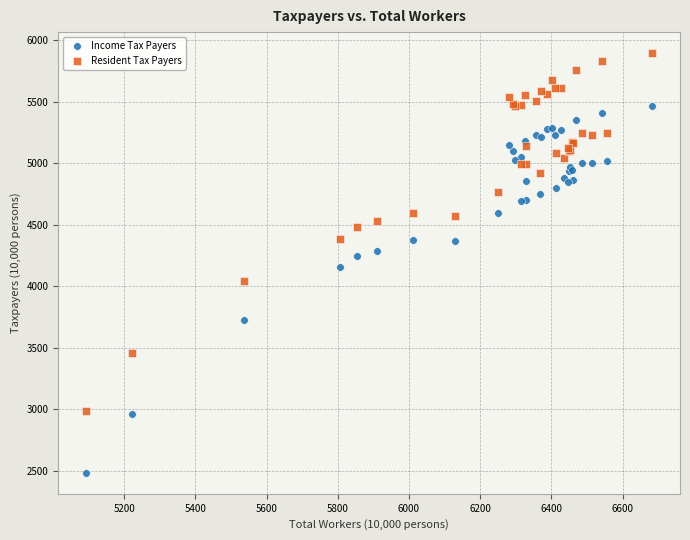

Which series has the widest spread of Y values?

Income Tax Payers